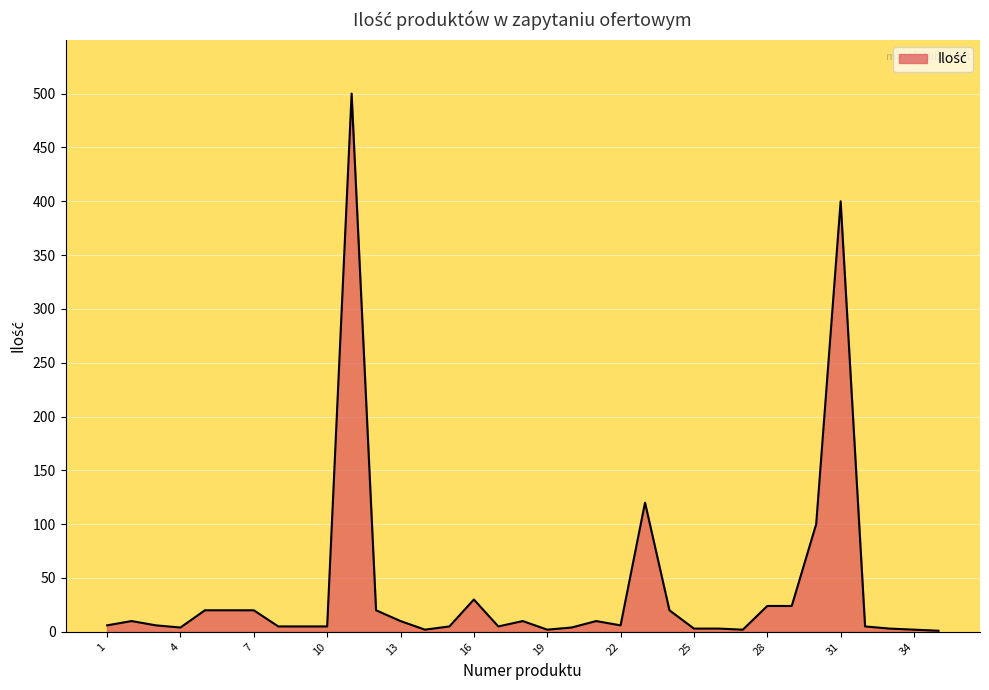

What is the difference between the maximum and second lowest values?

498